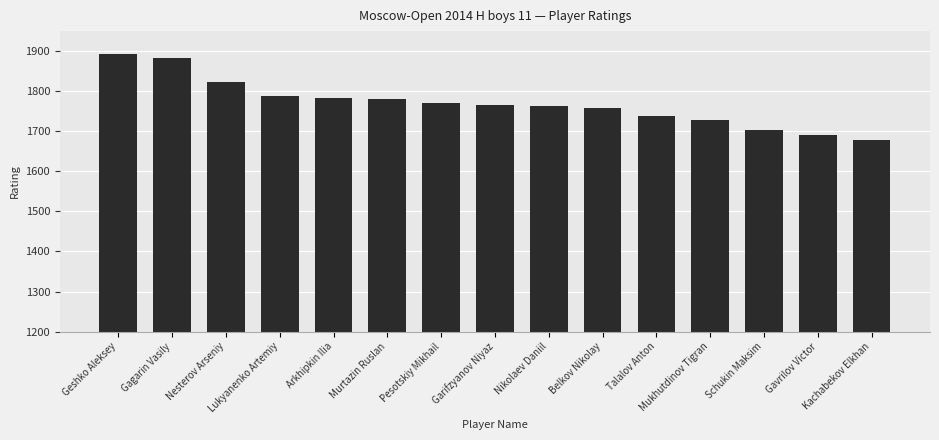

What is the value of the 15th bar from the left?

1677